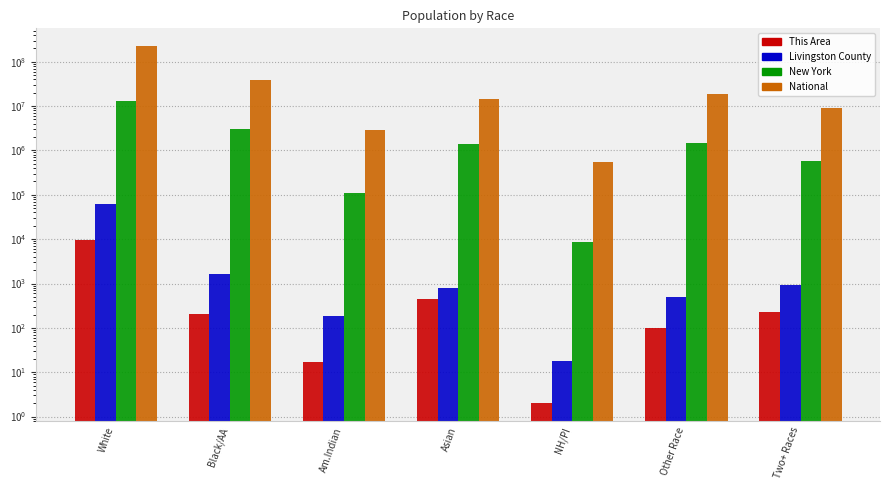

Which category has the lowest value in the Livingston County series?

NH/PI